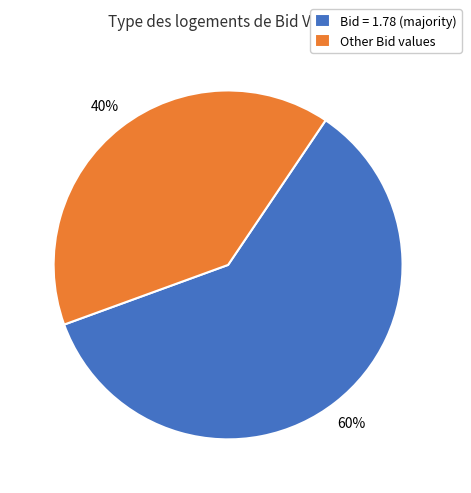

What percentage is the Other Bid values slice, to the nearest percent?

40%